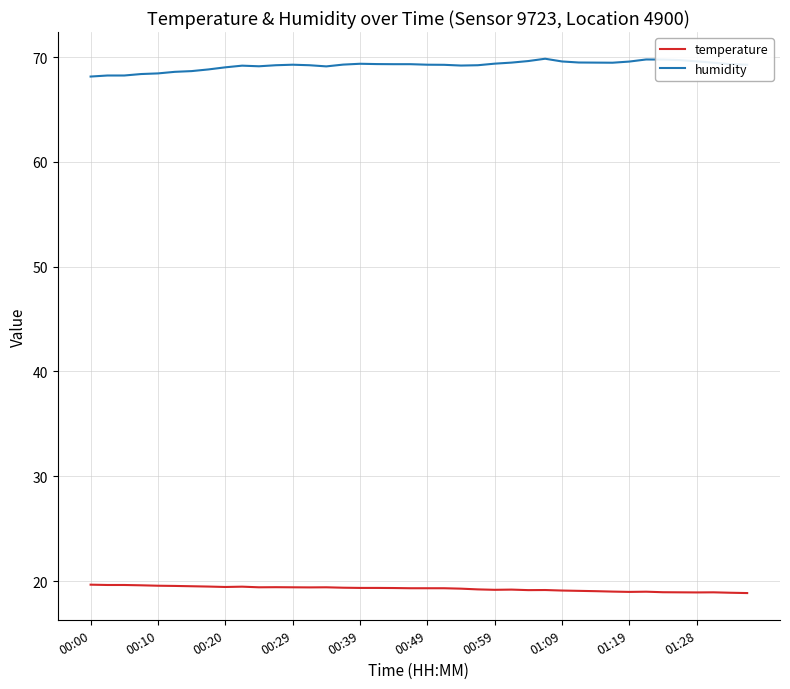

What is the difference between the second highest and second lowest values in the temperature series?

0.7